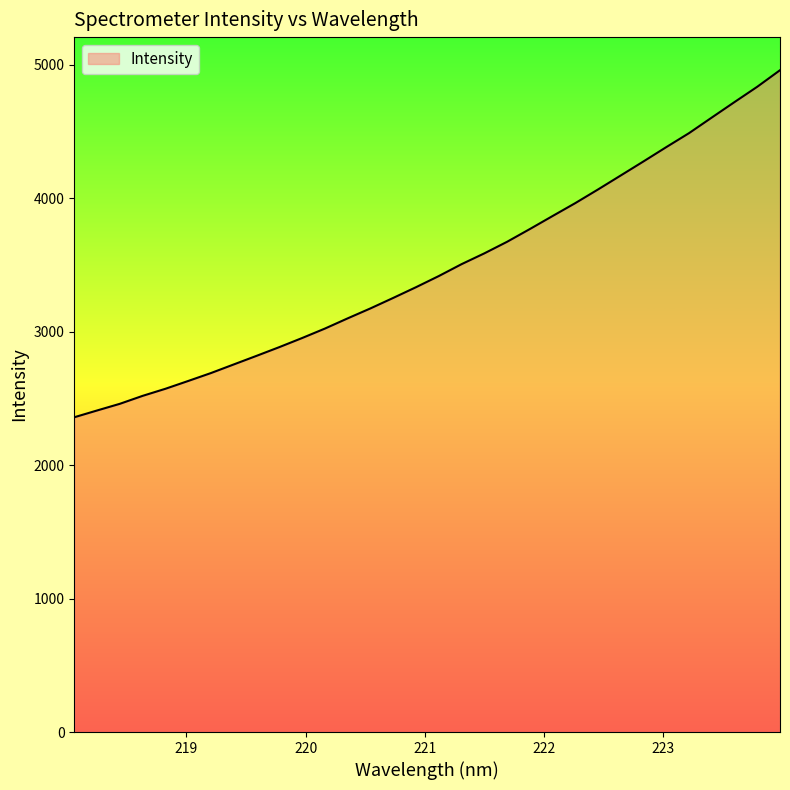

Reading right to left, transcribe all the data shown in this chart.

4959.6	4835.6	4720.8	4604.9	4488.1	4383.3	4276.3	4171.1	4066.0	3963.7	3866.7	3769.1	3673.6	3586.9	3505.9	3416.9	3333.4	3253.2	3174.6	3100.0	3023.4	2952.6	2884.5	2819.2	2754.8	2690.3	2630.8	2572.3	2519.3	2459.7	2409.6	2358.9